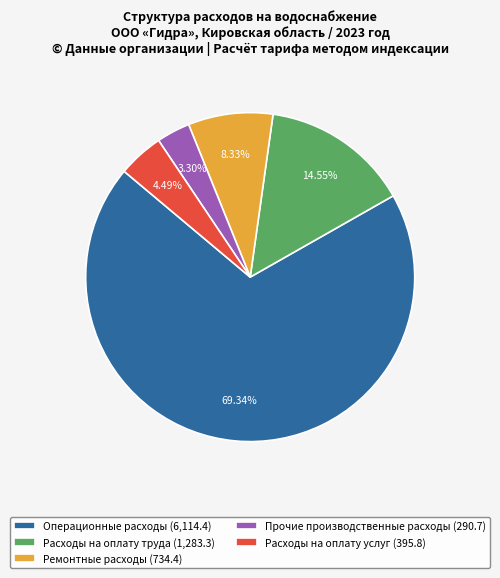

Rank the categories by value from lowest to highest.

Прочие производственные расходы (290.7), Расходы на оплату услуг (395.8), Ремонтные расходы (734.4), Расходы на оплату труда (1,283.3), Операционные расходы (6,114.4)